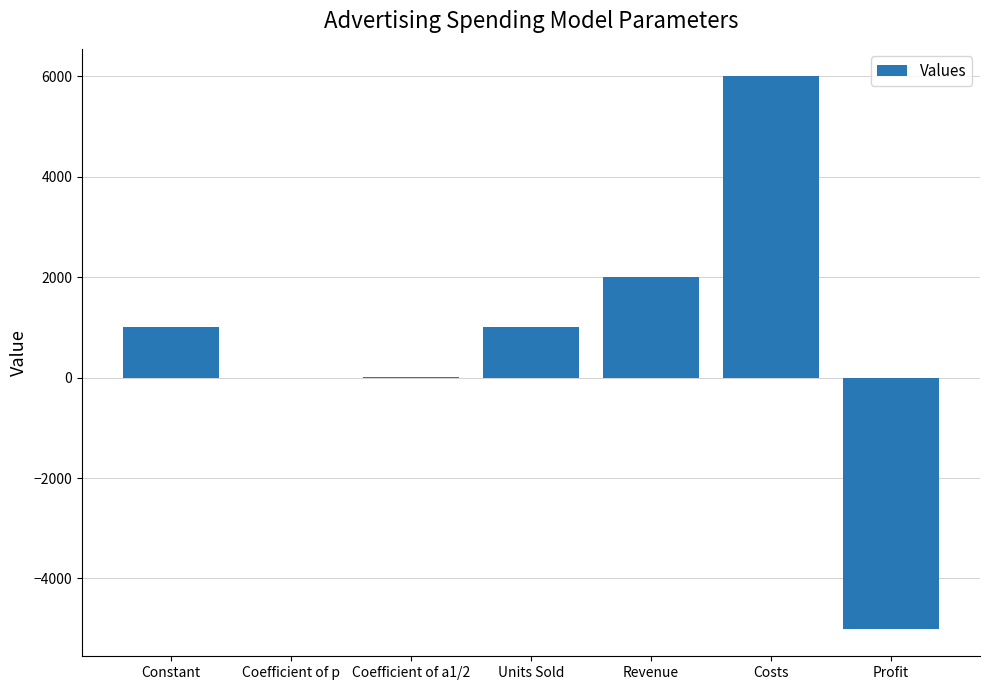

What is the average value?

715.7